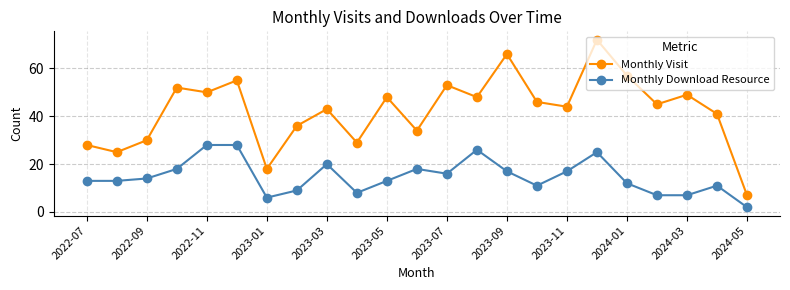

Which series has the largest range (max minus min)?

Monthly Visit